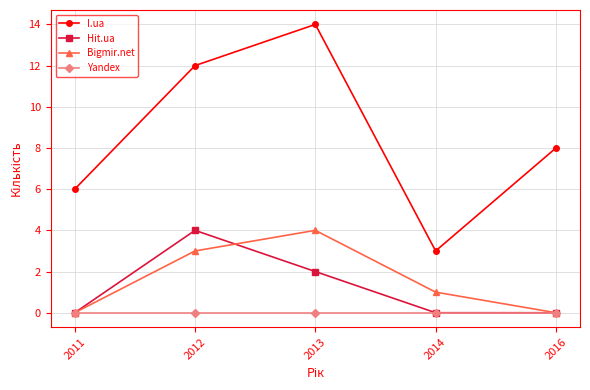

What is the difference between the highest and lowest values at 2012?

12